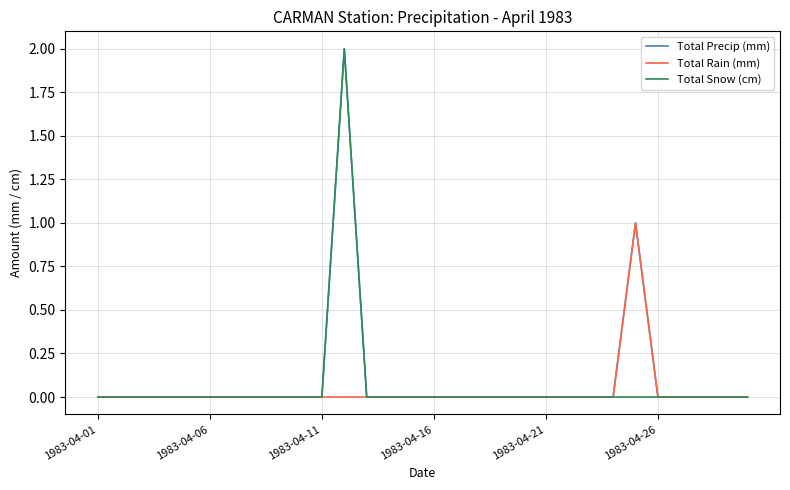

How many Total Snow (cm) values are between 0 and 1?

29